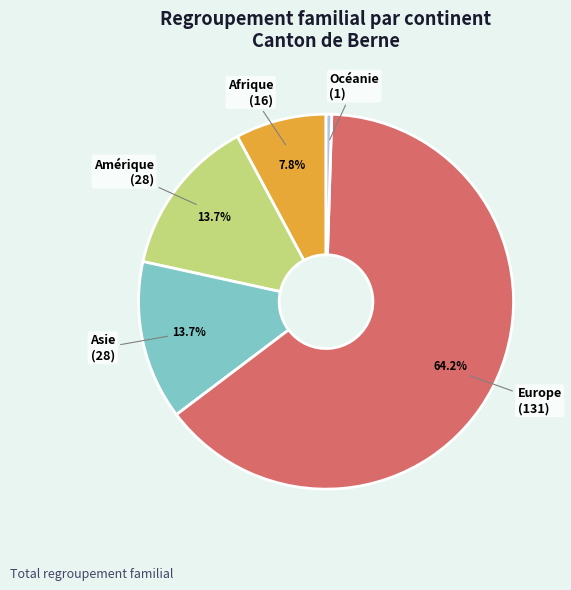

What is the majority slice?

Europe